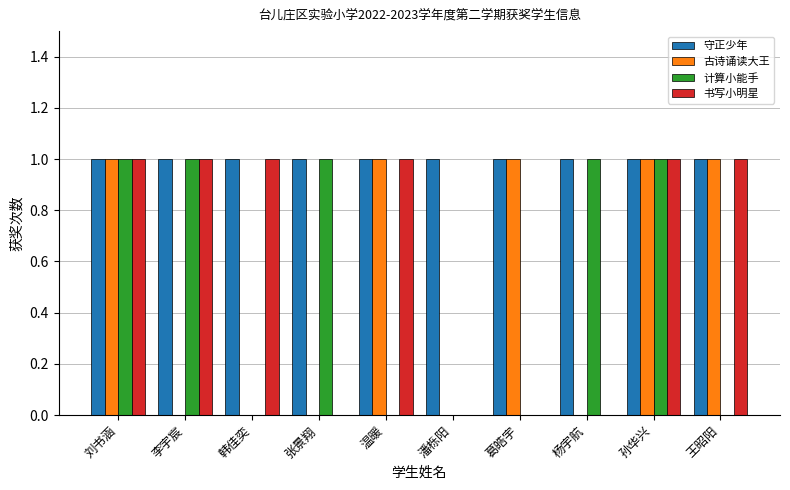

How many data points does each series have?

10